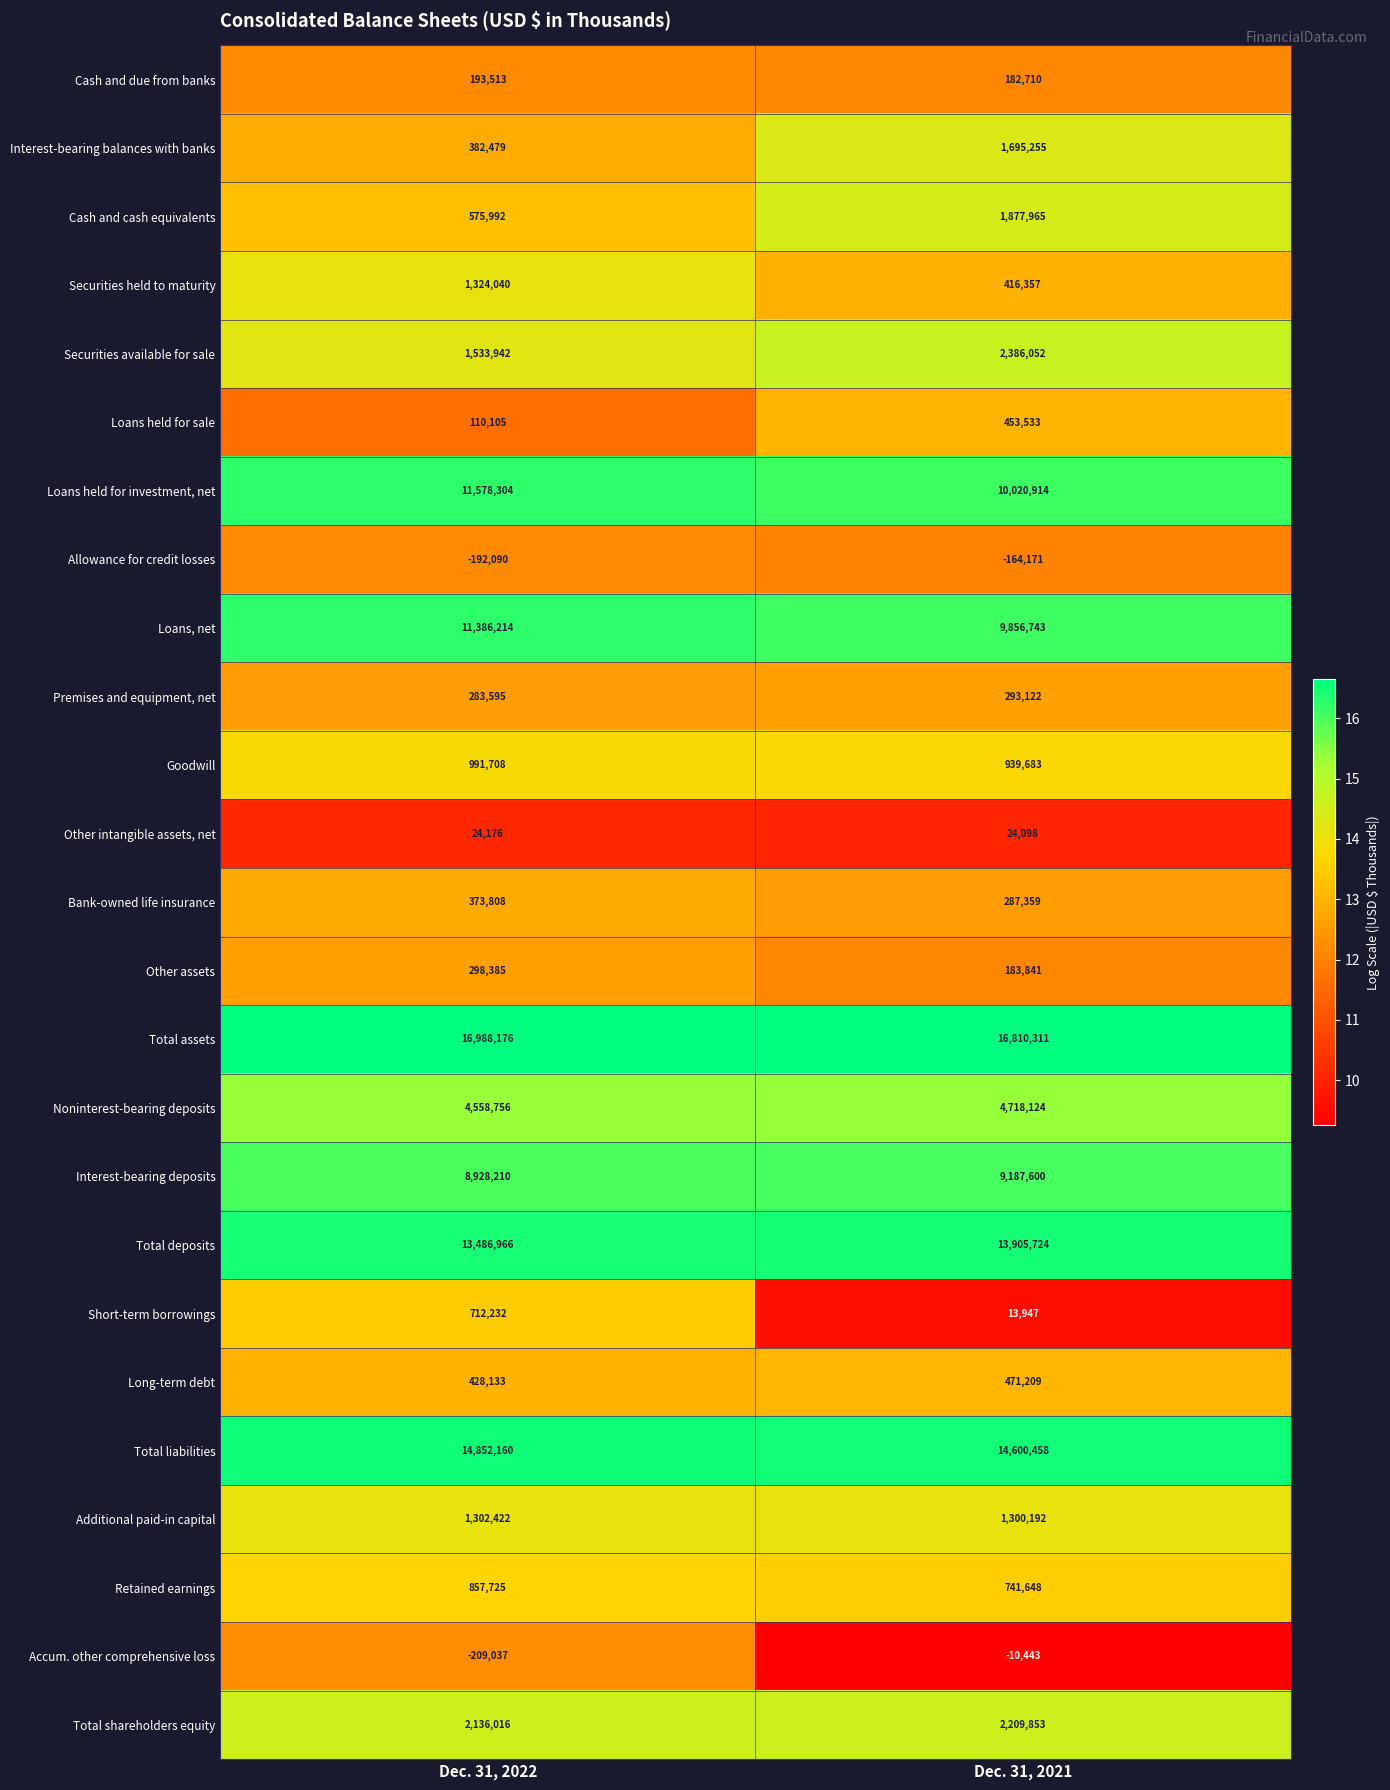

Between Dec. 31, 2022 and Dec. 31, 2021, which series saw the biggest shift?

Loans held for investment, net